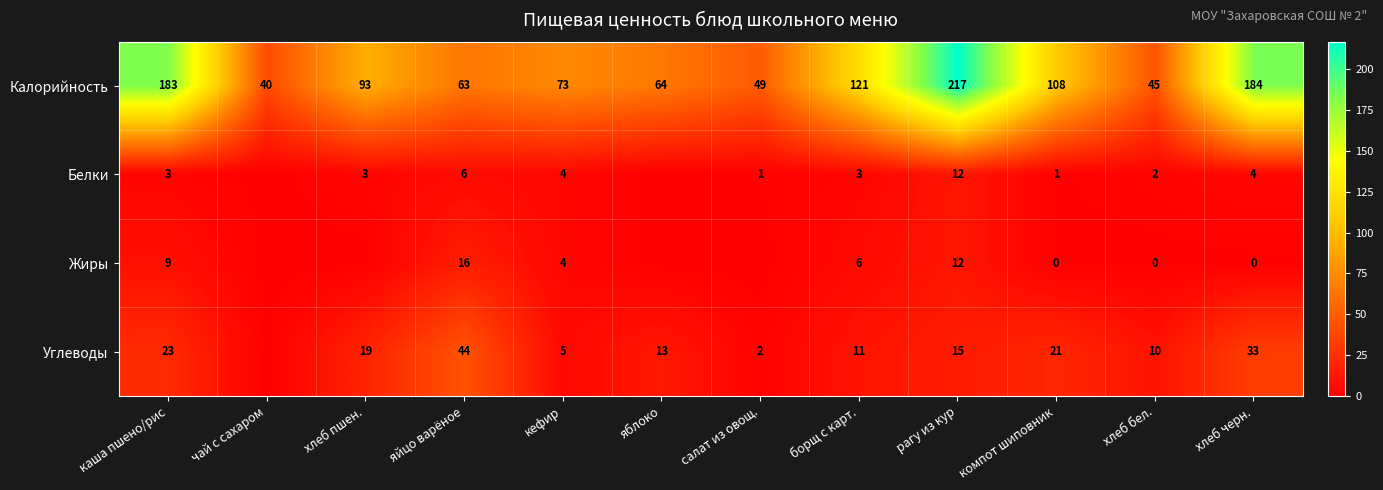

What is the total value across all series at яйцо варёное?

129